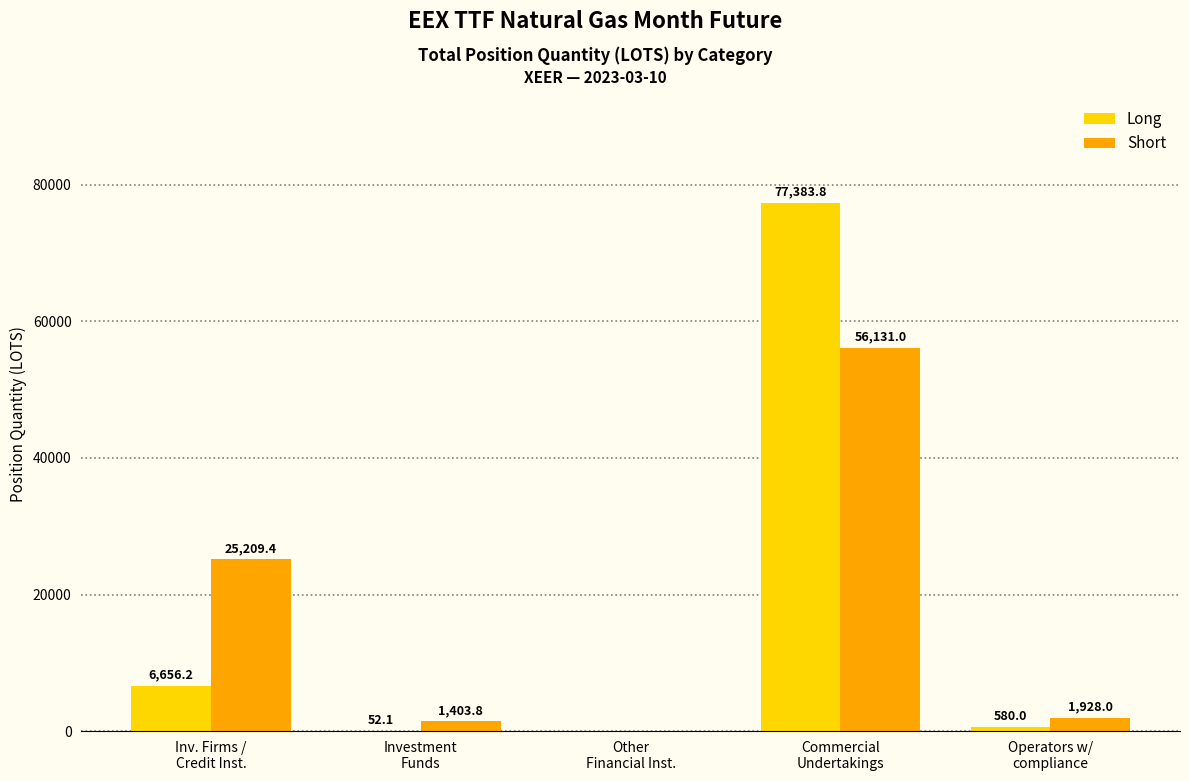

Are the bars grouped side by side (vs. stacked)?

Yes